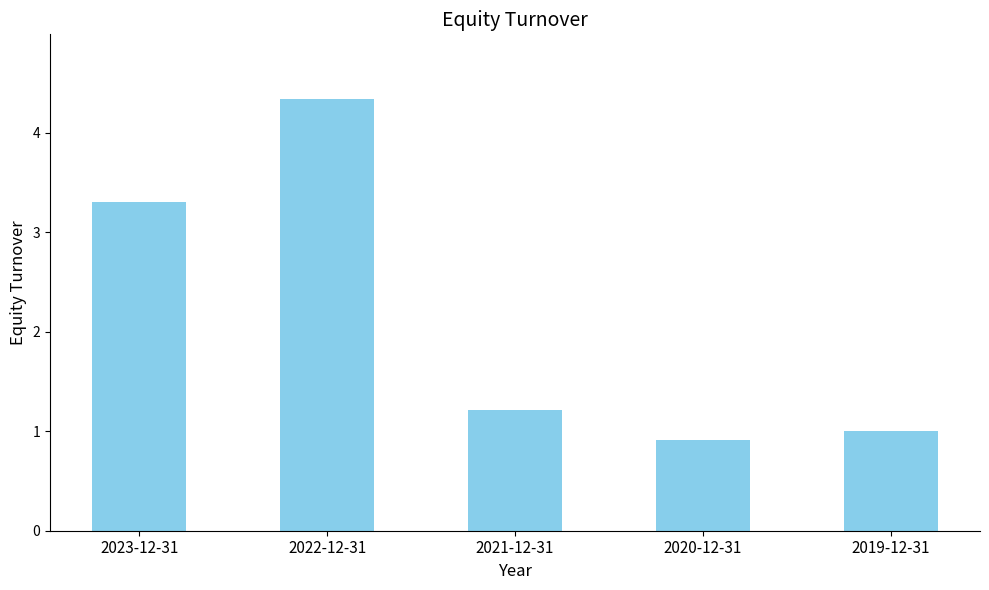

What is the approximate value at 2020-12-31?

0.9